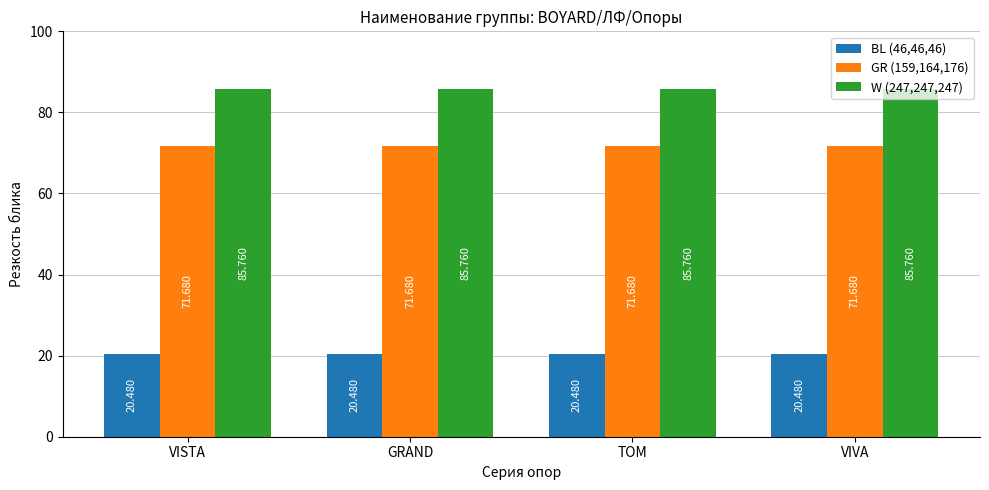

What is the maximum value shown in the chart?

85.8